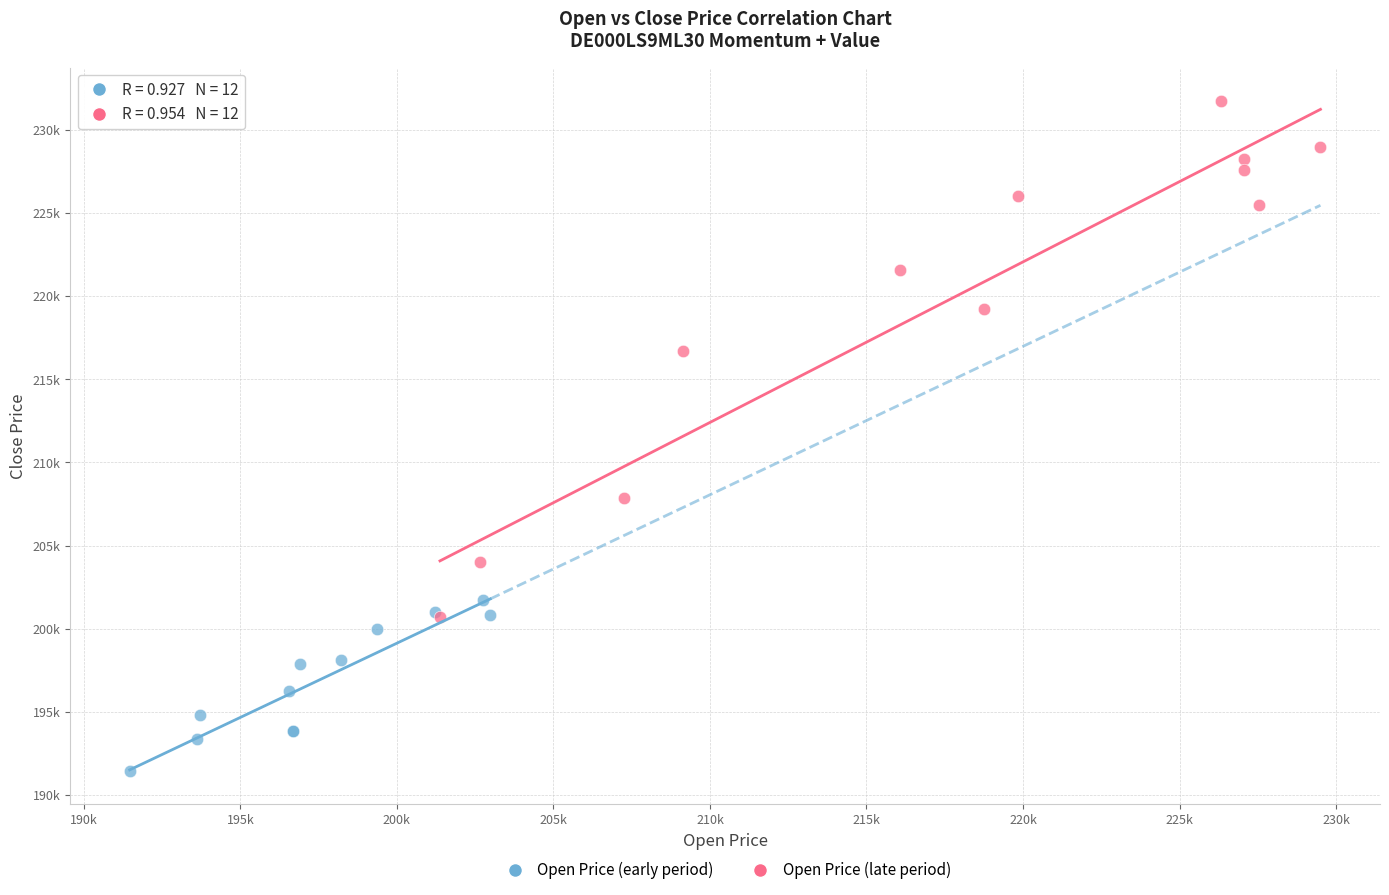

What are all the series names shown in the legend?

Open Price (early period), Open Price (late period)